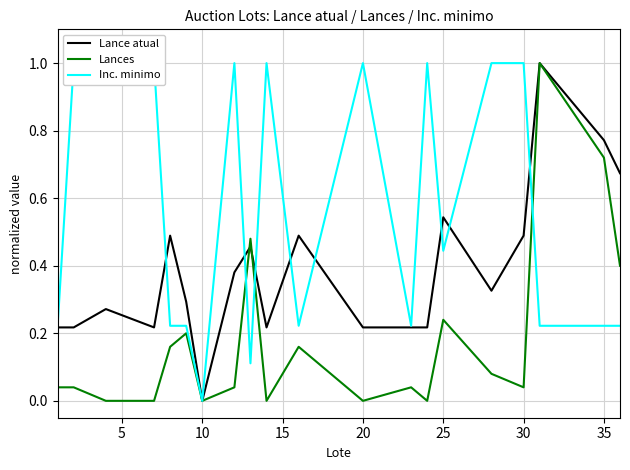

Rank the series by their maximum value, from lowest to highest.

Lances, Inc. minimo, Lance atual